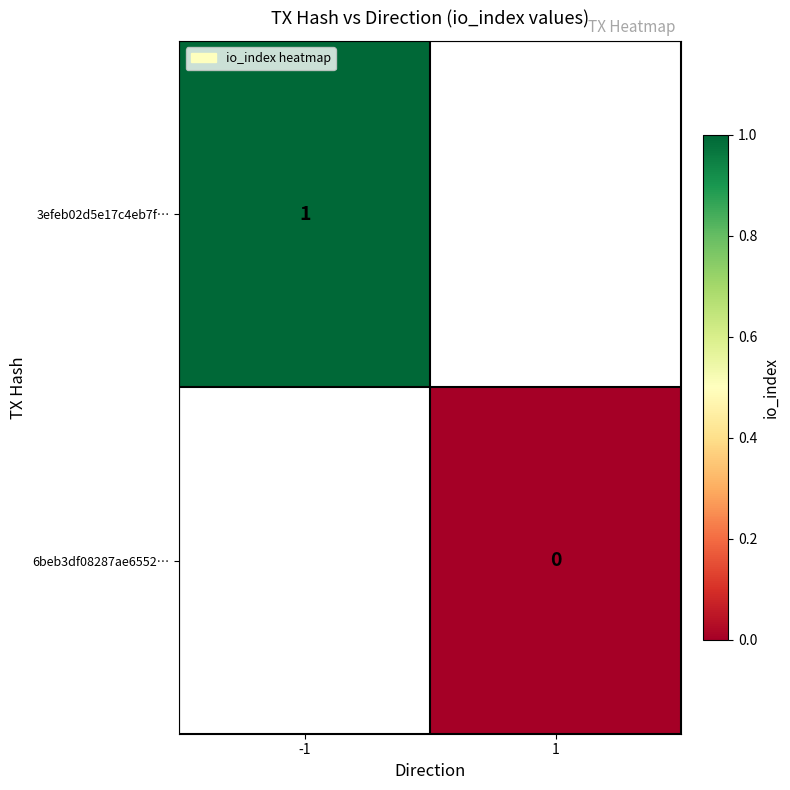

Between -1 and 1, which is larger?

1